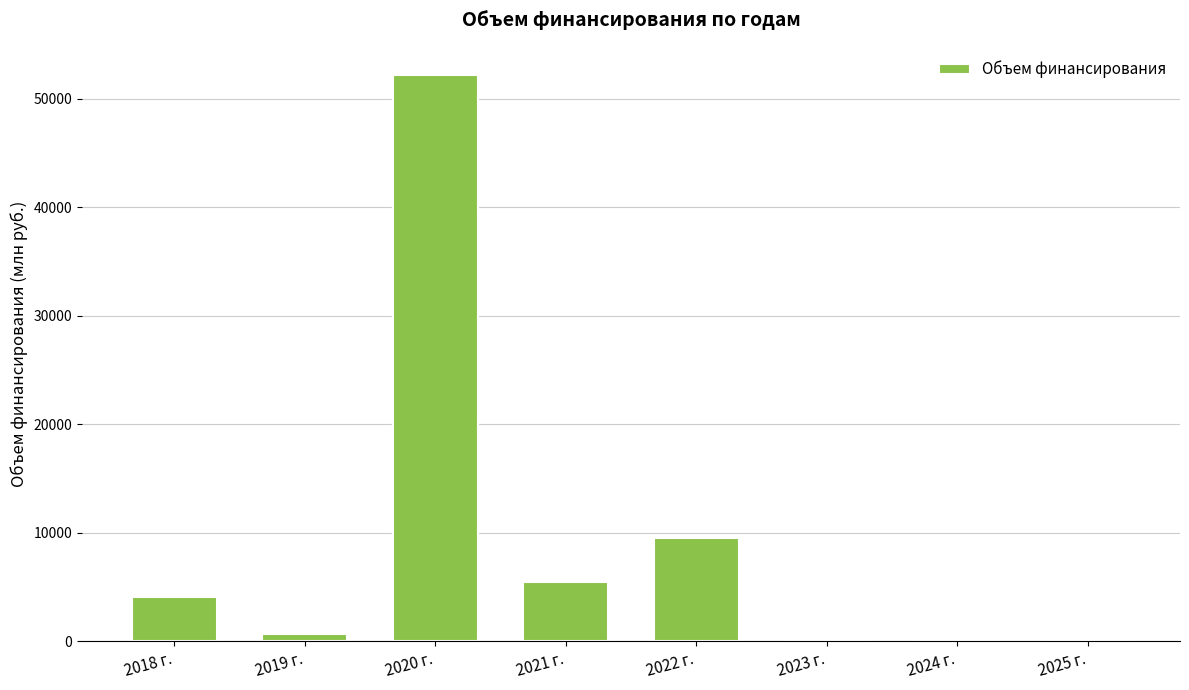

The value at 2022 г. is 2366.9. True or false?

False